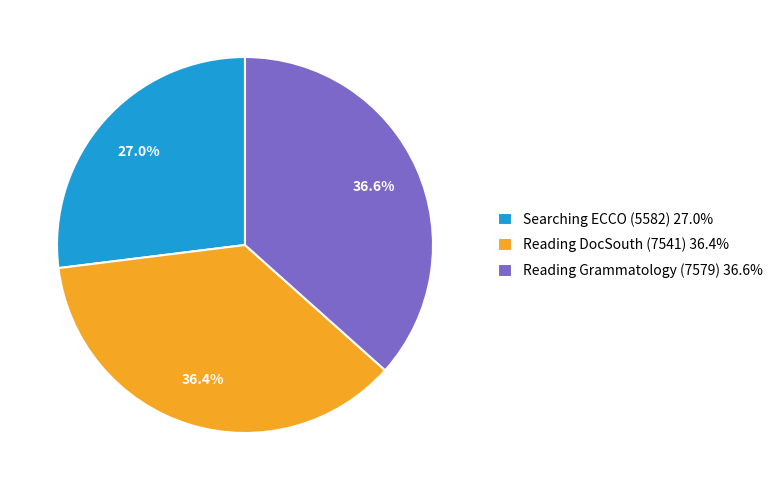

To the nearest percent, what is the average slice percentage?

33%